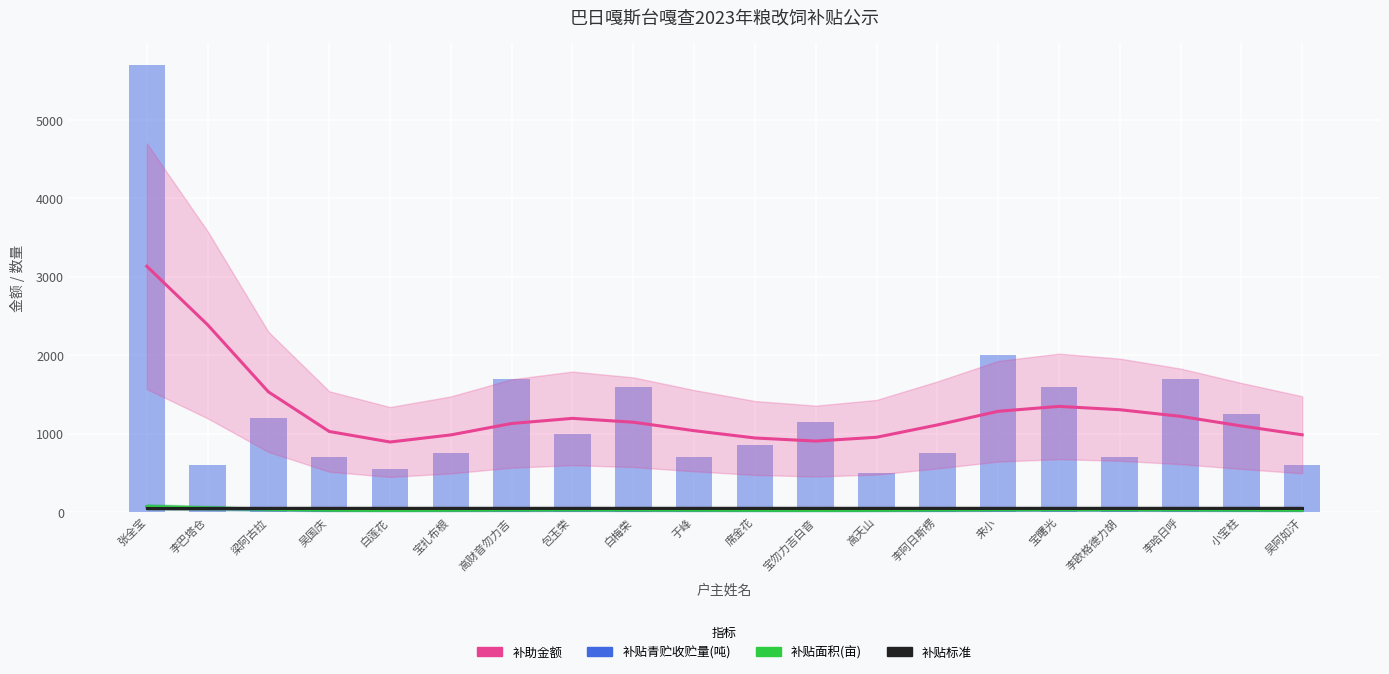

At how many categories does at least one series exceed 1443?

3